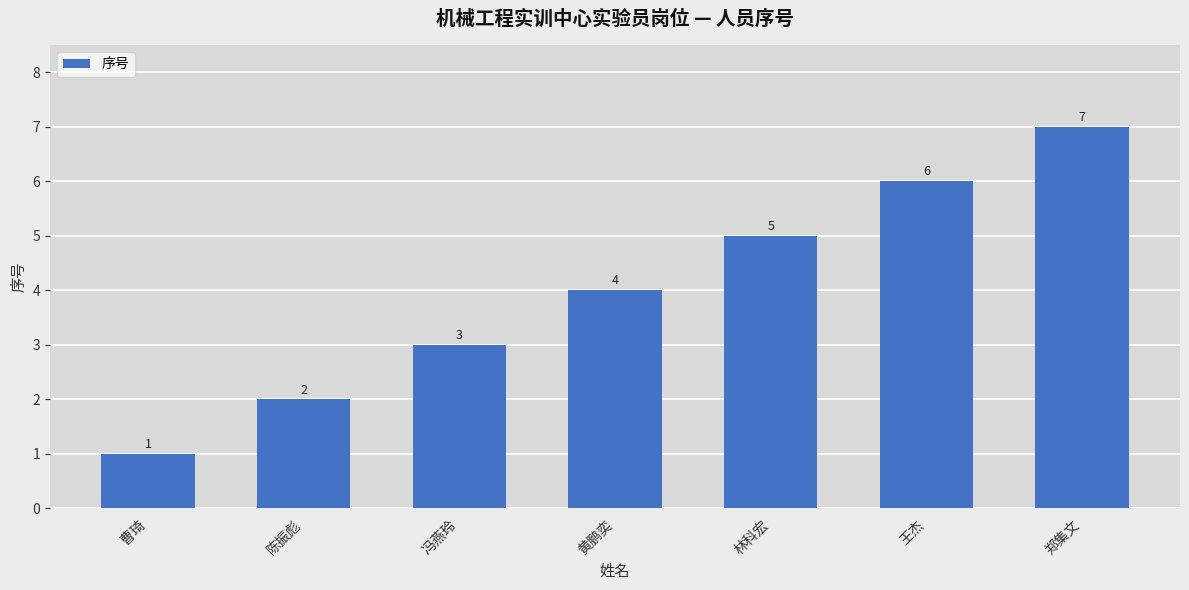

What value does the data have at 曹琦?

1